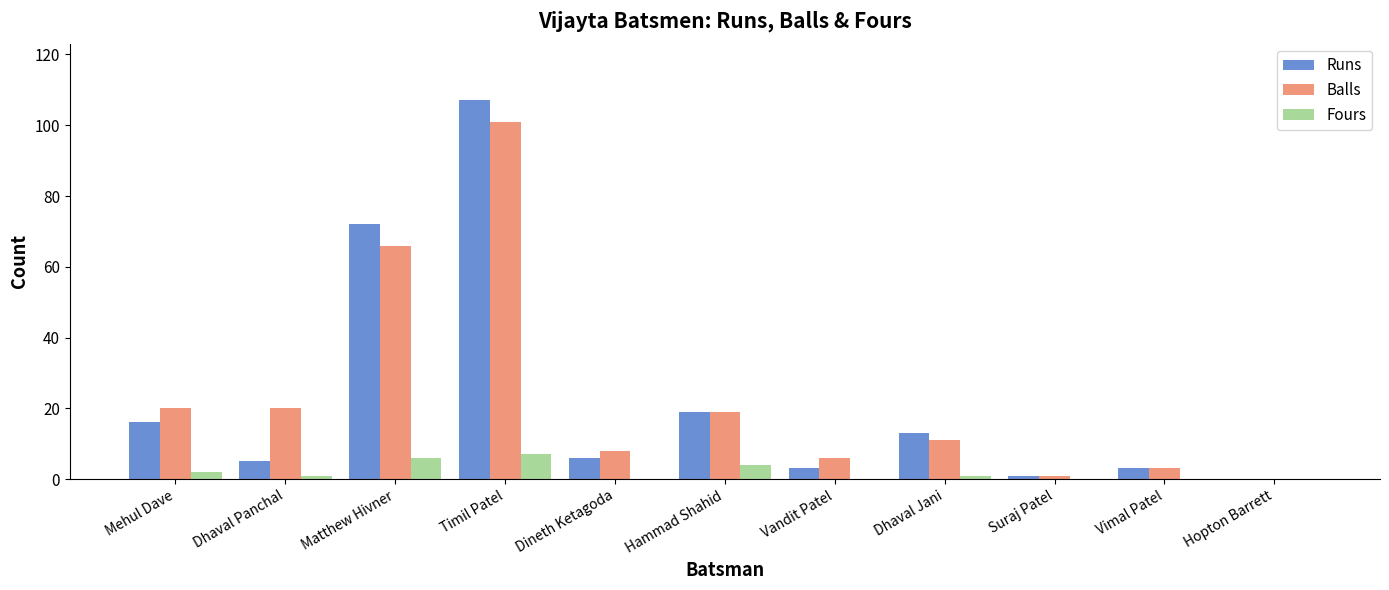

How many categories are shown in the chart?

11